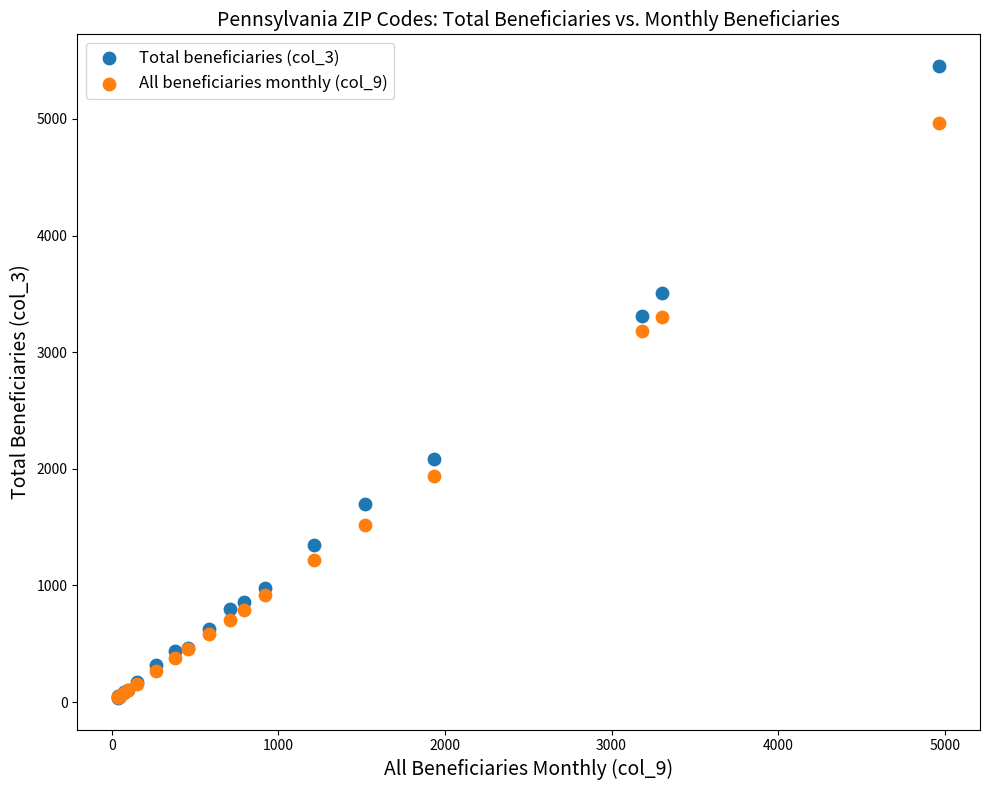

Across all series, what Y value is closest to 2745?

3184